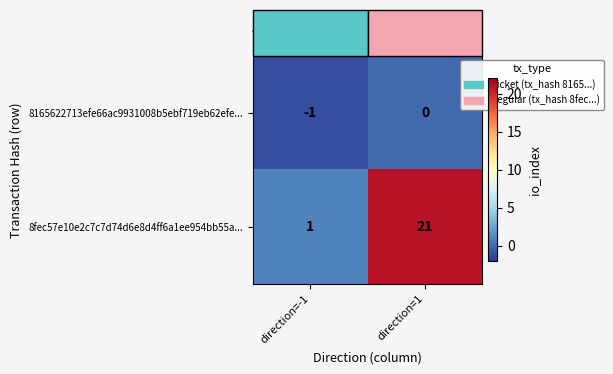

Which series has the largest range (max minus min)?

8fec57e10e2c7c7d74d6e8d4ff6a1ee954bb55a...